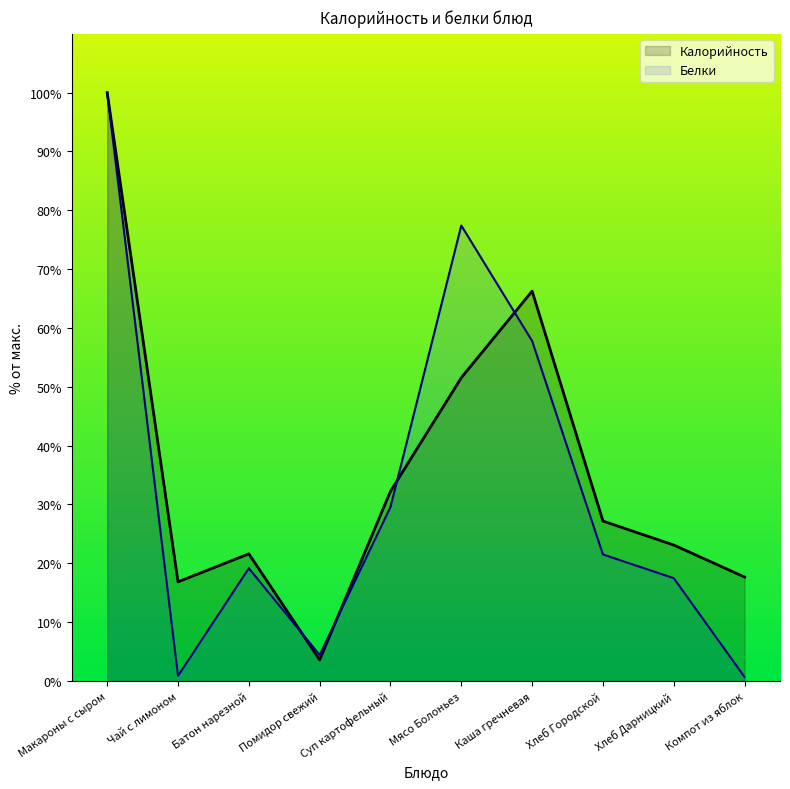

What is the difference between the maximum and second lowest values in the Калорийность series?

83.1